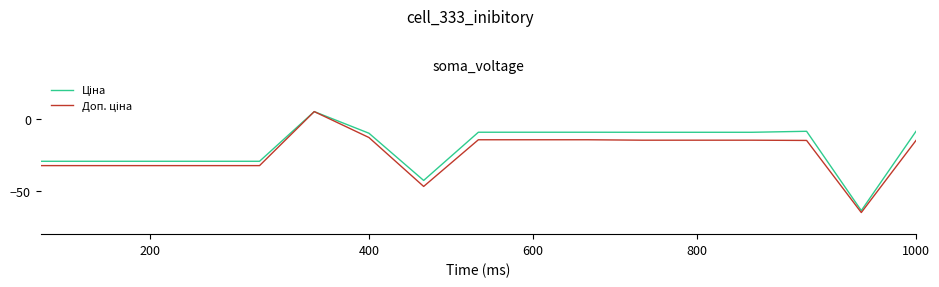

What is the maximum value shown in the chart?

5.0